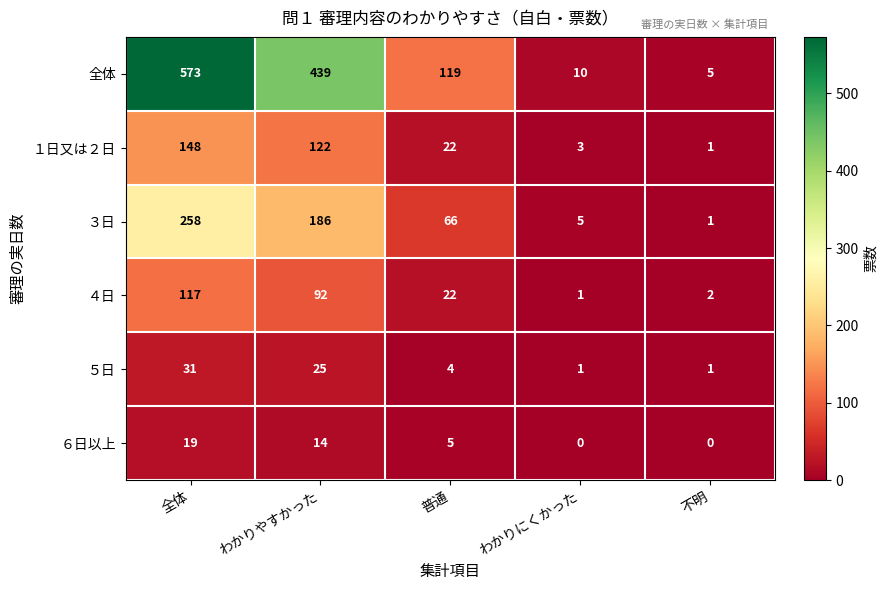

At how many categories does at least one series exceed 225?

2